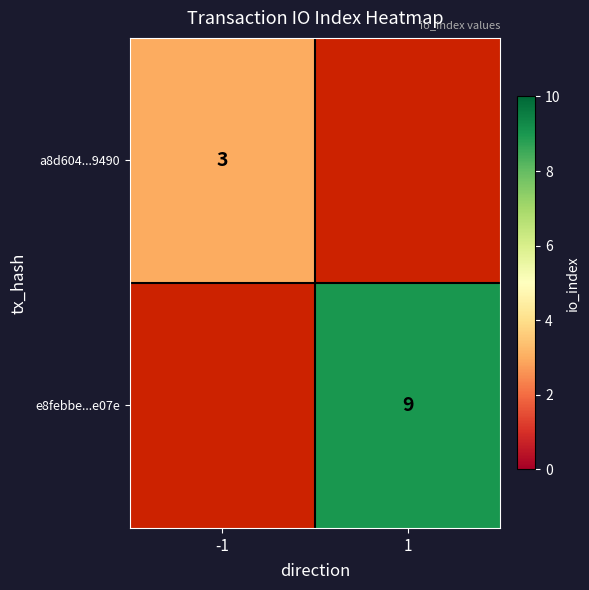

The value of a8d604...9490 at -1 is 3. True or false?

True